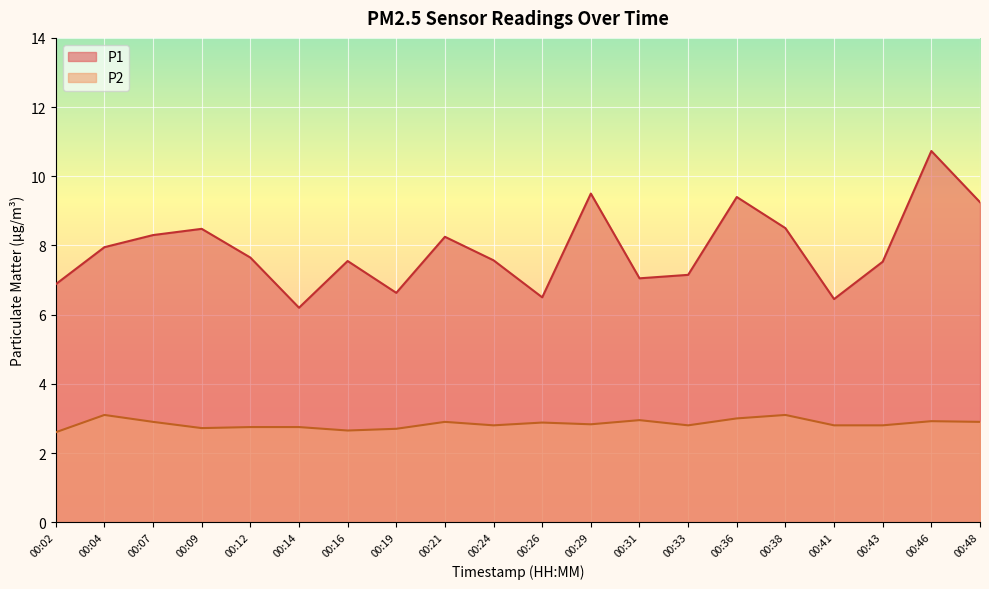

How many categories are shown in the chart?

20